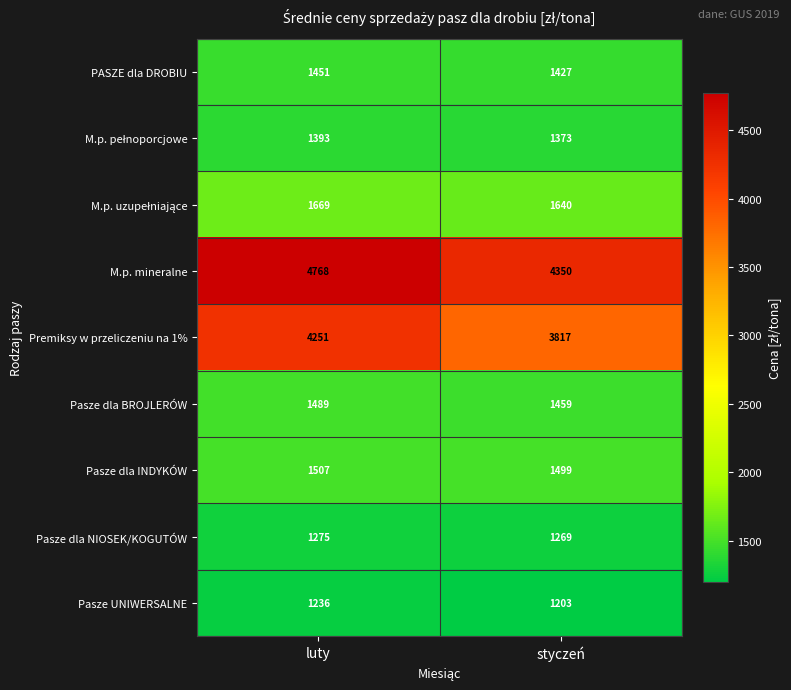

Which series has the widest spread of values?

Premiksy w przeliczeniu na 1%